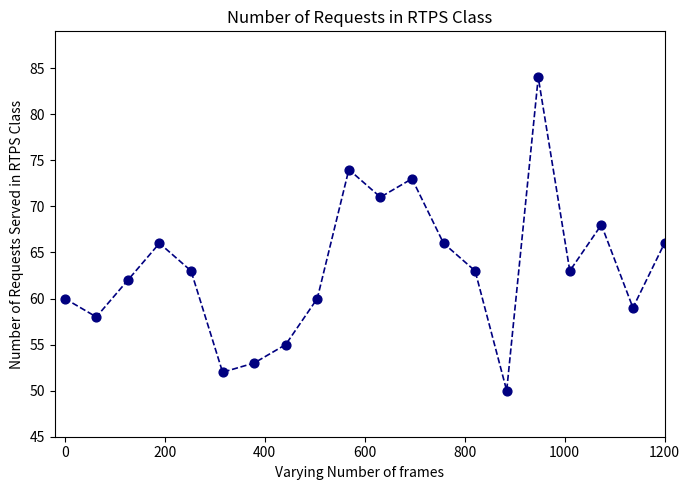

What is the greatest value displayed?

84